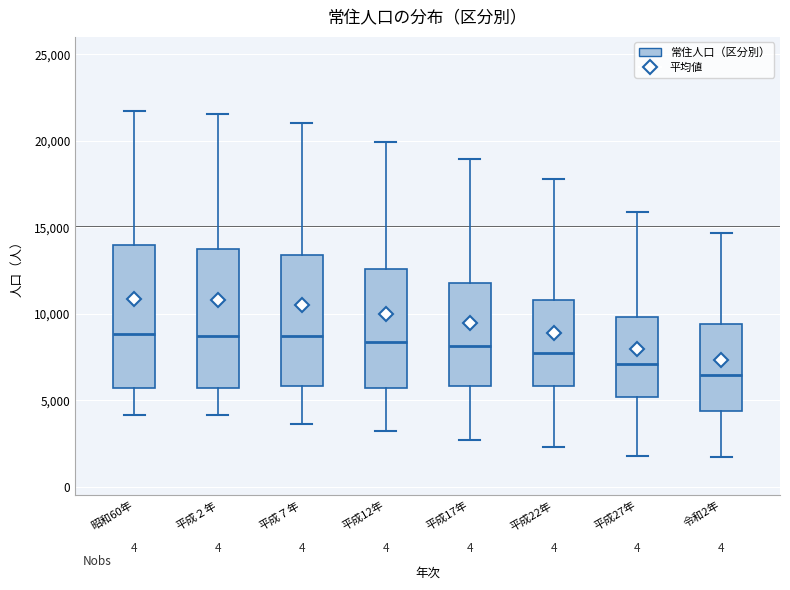

Reading left to right, transcribe this box plot: for each box, give where its median line is, the range the box spans, and where its two whiskers end, as read against the y-axis. The values are not printed on the chart, so give them approximately, as read against the axis.

昭和60年: median 9000, box 5500 to 14000, whiskers 4000 to 21500
平成２年: median 8500, box 5500 to 14000, whiskers 4000 to 21500
平成７年: median 8500, box 6000 to 13500, whiskers 3500 to 21000
平成12年: median 8500, box 5500 to 12500, whiskers 3000 to 20000
平成17年: median 8000, box 6000 to 12000, whiskers 2500 to 19000
平成22年: median 7500, box 6000 to 11000, whiskers 2500 to 18000
平成27年: median 7000, box 5000 to 10000, whiskers 1500 to 16000
令和2年: median 6500, box 4500 to 9500, whiskers 1500 to 14500